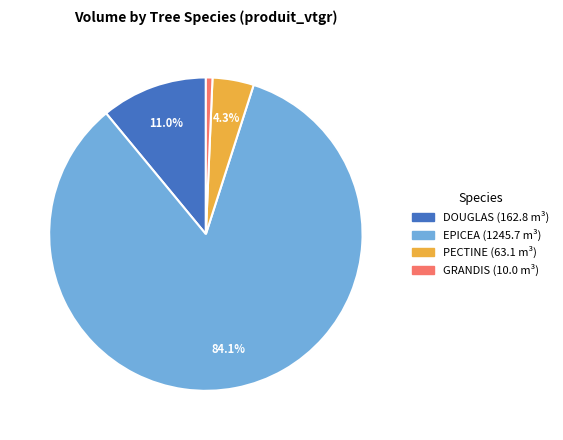

Is there any slice that represents more than half of the pie?

Yes